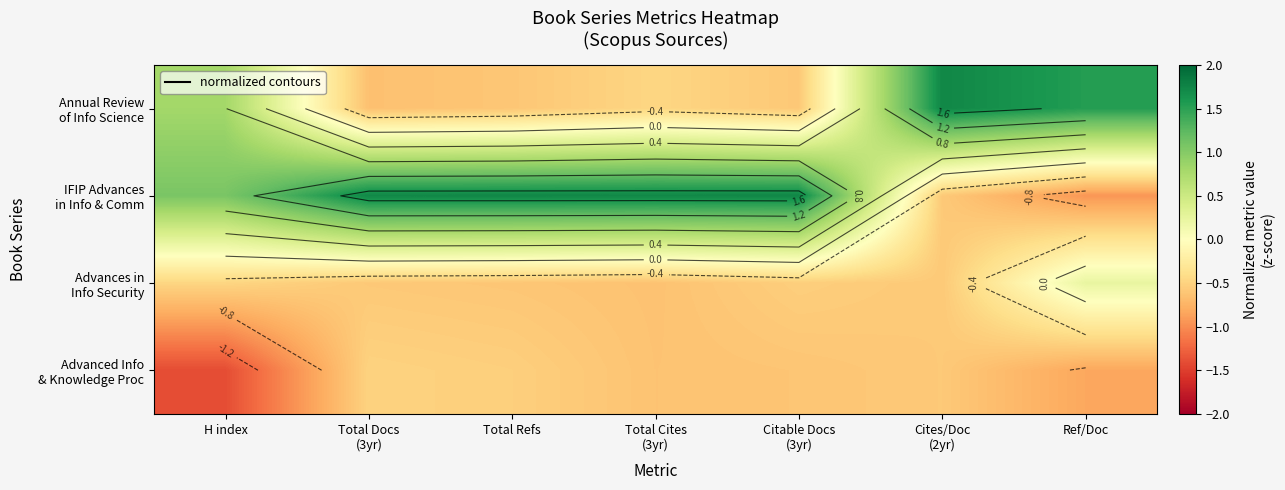

Is the value of IFIP Advances in Info & Comm at Citable Docs (3yr) greater than the value of Advanced Info & Knowledge Proc at Cites/Doc (2yr)?

Yes